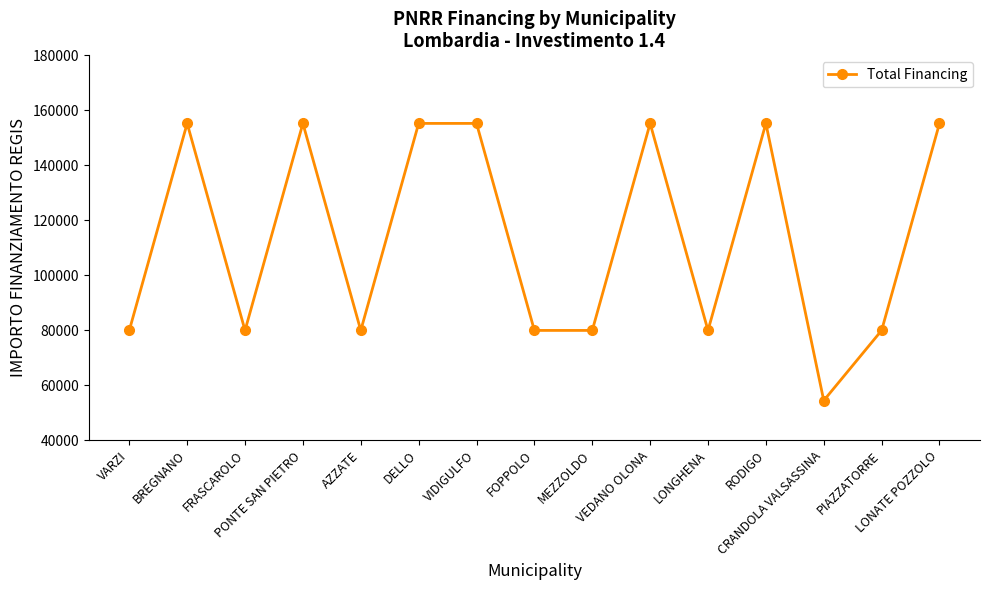

What is the maximum value shown in the chart?

155234